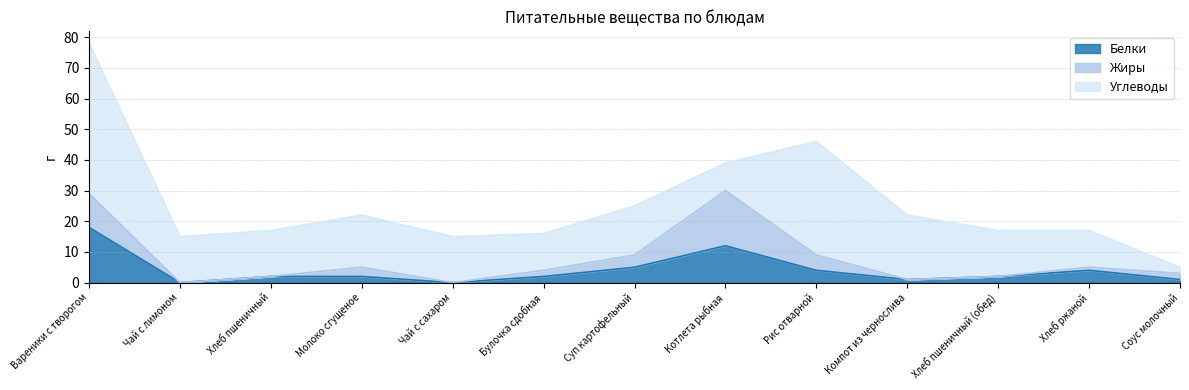

True or false: Белки has more than 1 interior local peaks.

True